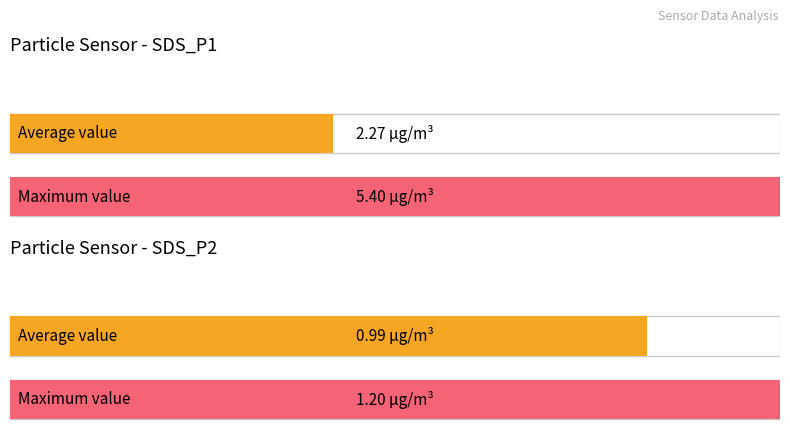

The value of SDS_P1 at 00:22 is 9.1. True or false?

False